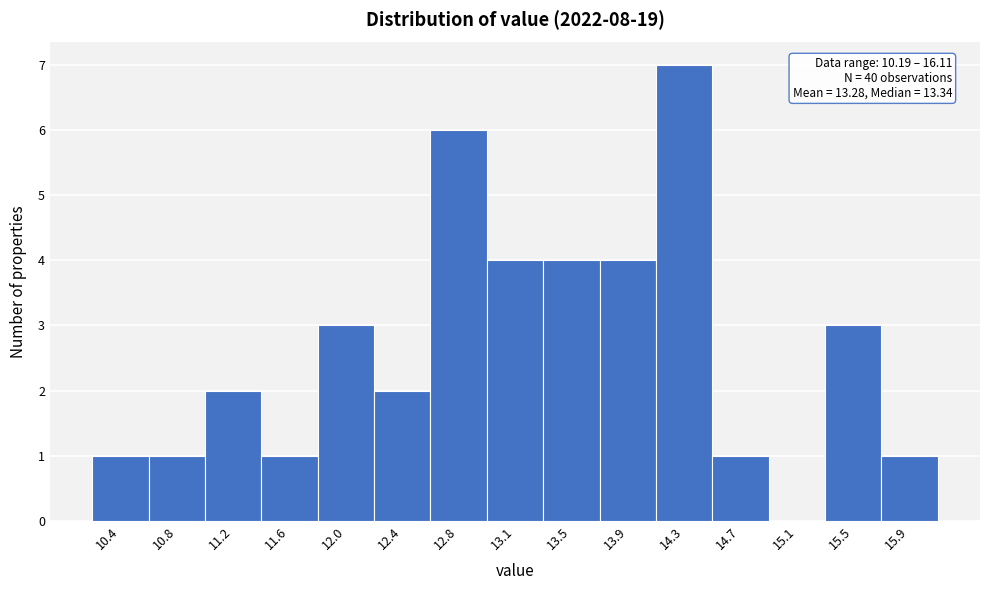

Over which range of the x-axis is the bar tallest?

14.15 to 14.55